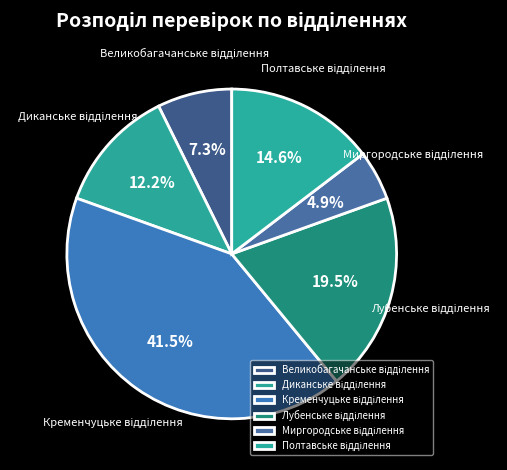

How many segments does this pie chart have?

6